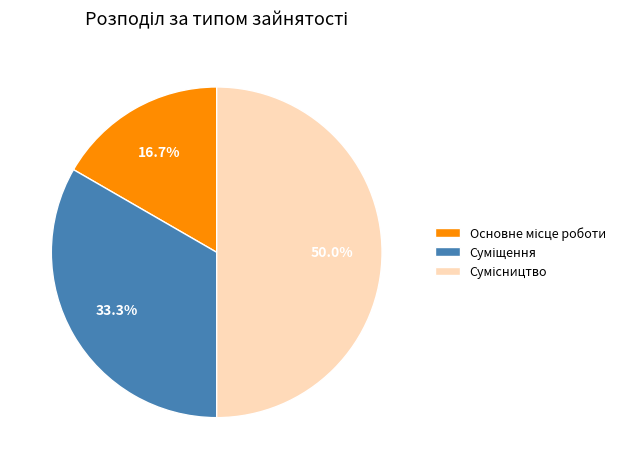

How many segments does this pie chart have?

3